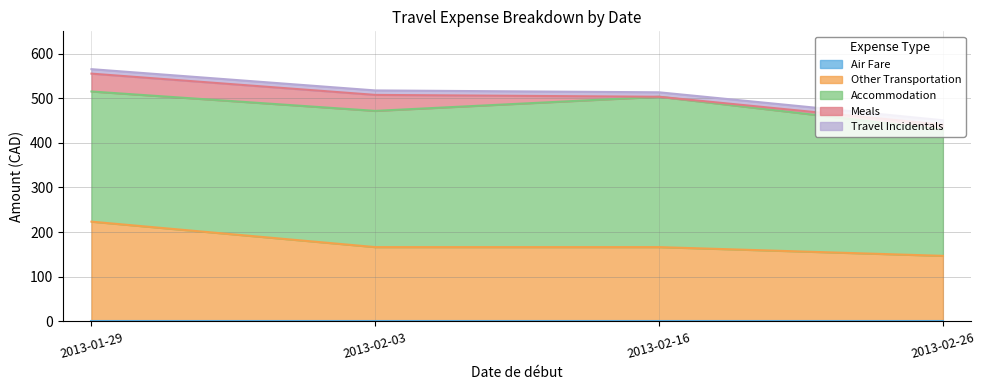

Rank the series at 2013-02-03 from highest to lowest value.

Accommodation, Other Transportation, Meals, Travel Incidentals, Air Fare